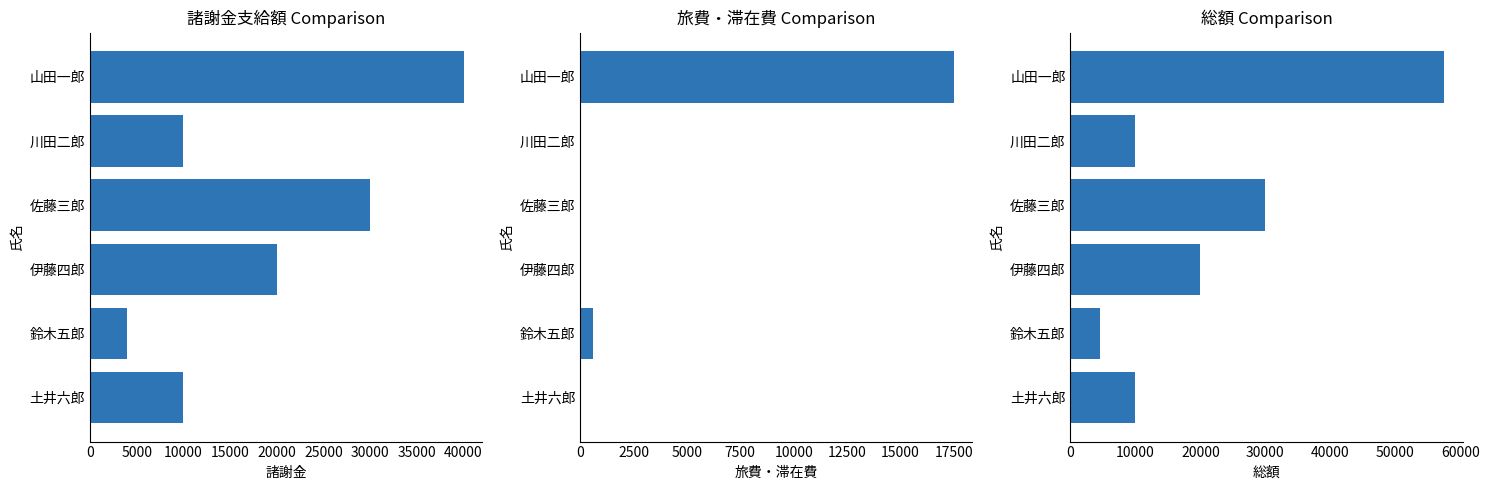

What is the average value of the 総額 series?

22015